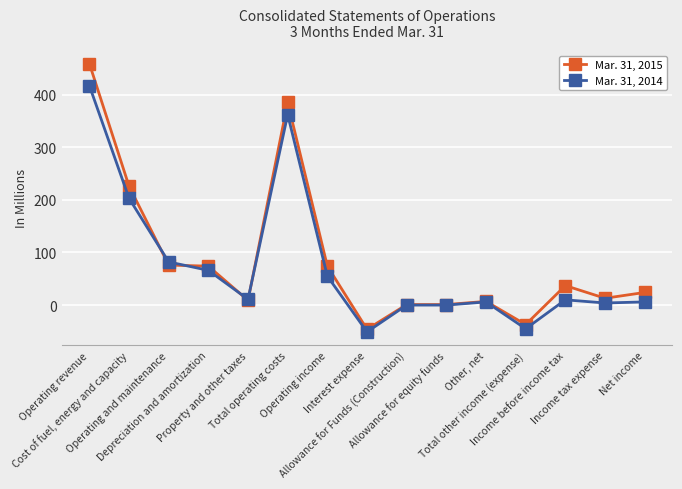

What is the maximum value shown in the chart?

459